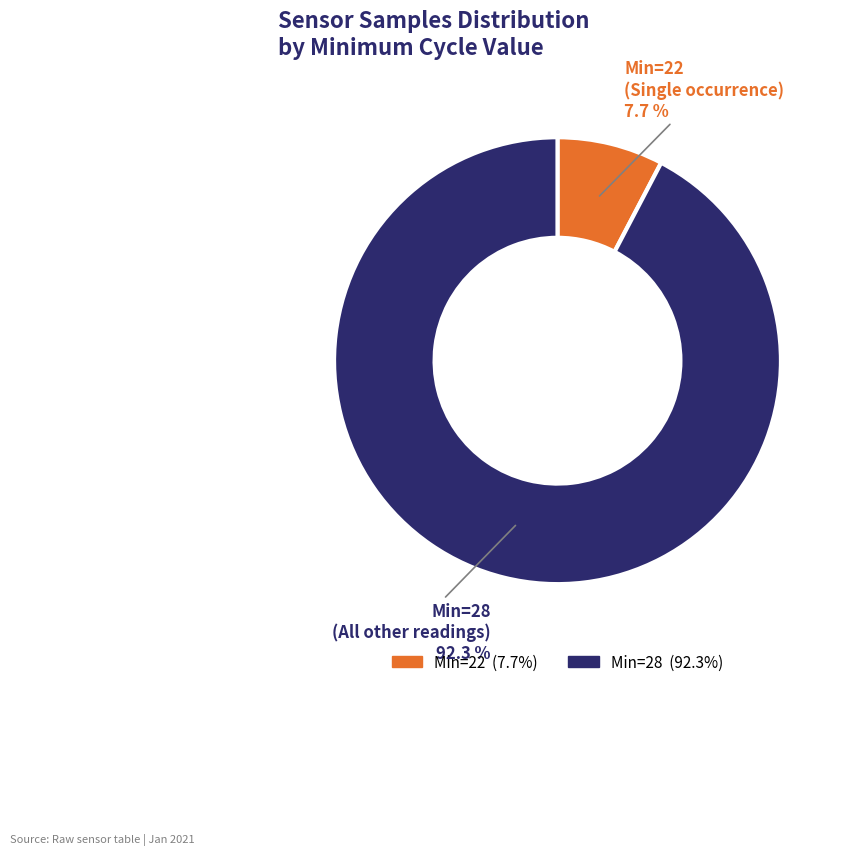

How many segments does this pie chart have?

2